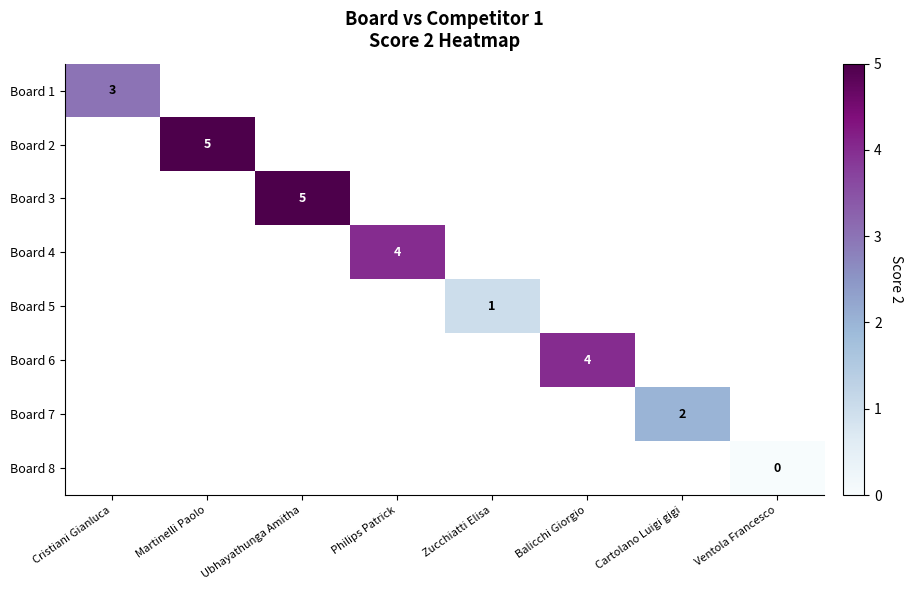

Is it true that Board 1 equals 3 at Cristiani Gianluca?

True